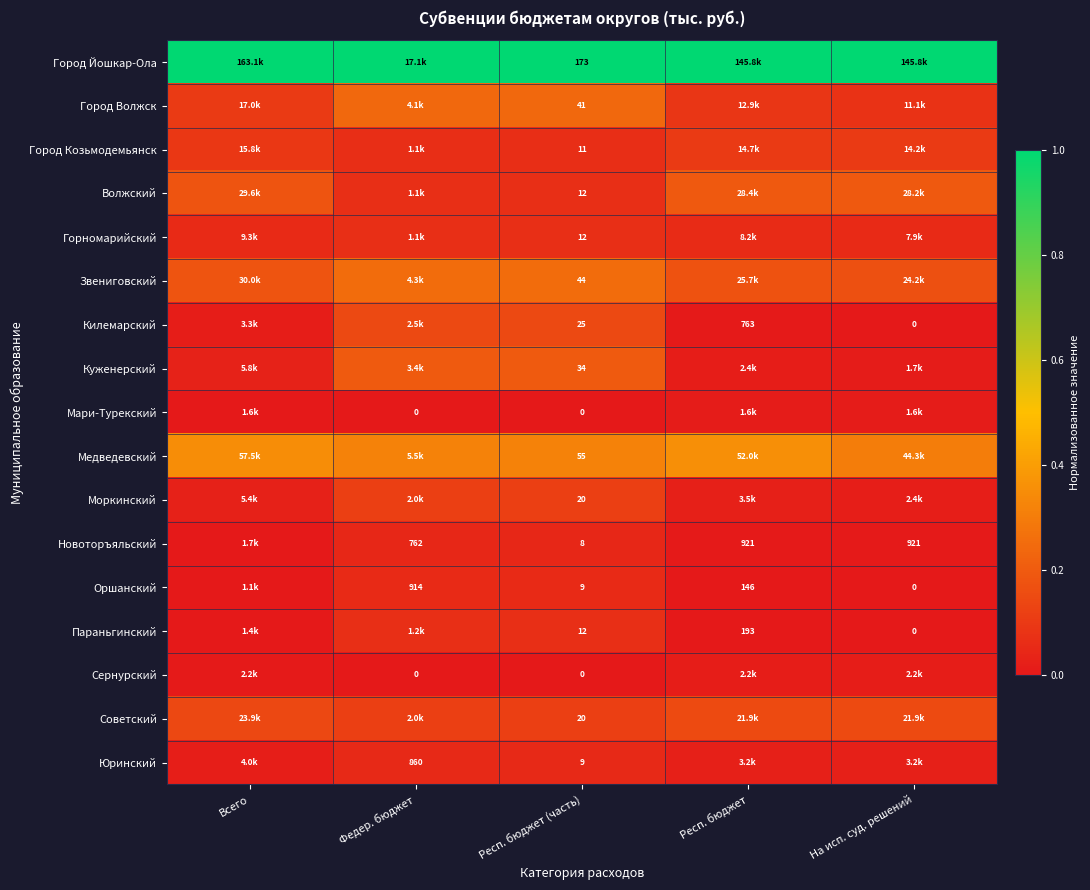

Rank the series at Федер. бюджет from lowest to highest value.

Мари-Турекский, Сернурский, Новоторъяльский, Юринский, Оршанский, Город Козьмодемьянск, Волжский, Горномарийский, Параньгинский, Моркинский, Советский, Килемарский, Куженерский, Город Волжск, Звениговский, Медведевский, Город Йошкар-Ола